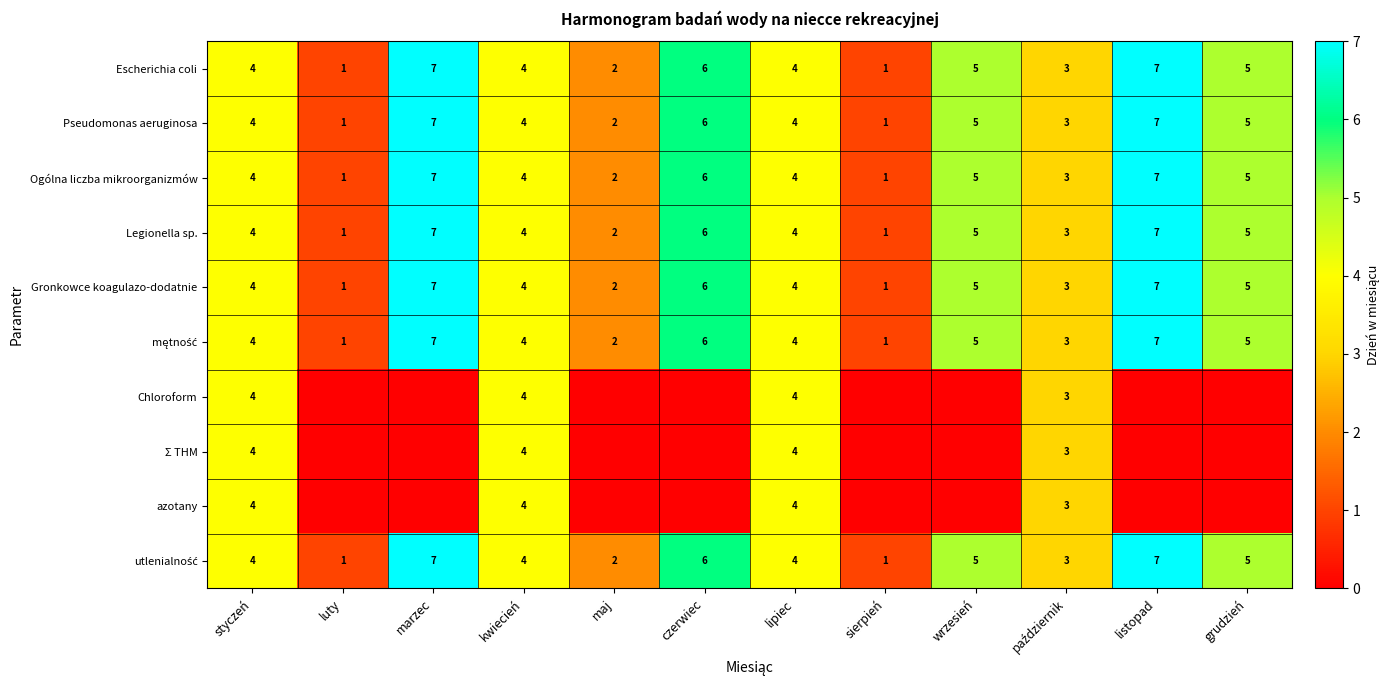

Is the value of Ogólna liczba mikroorganizmów at grudzień greater than the value of Gronkowce koagulazo-dodatnie at listopad?

No